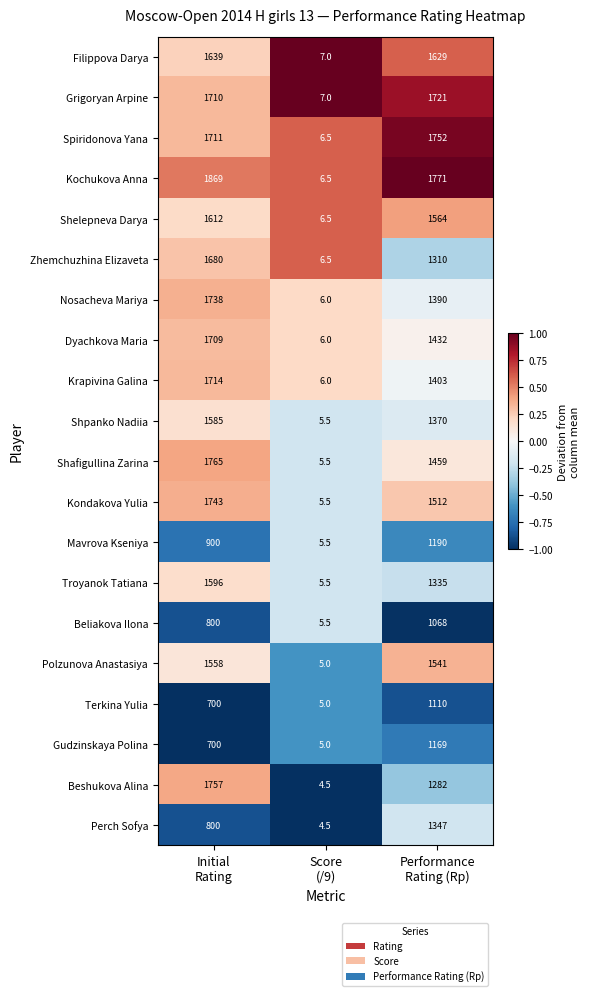

What is the sum of all Dyachkova Maria values?

3147.0